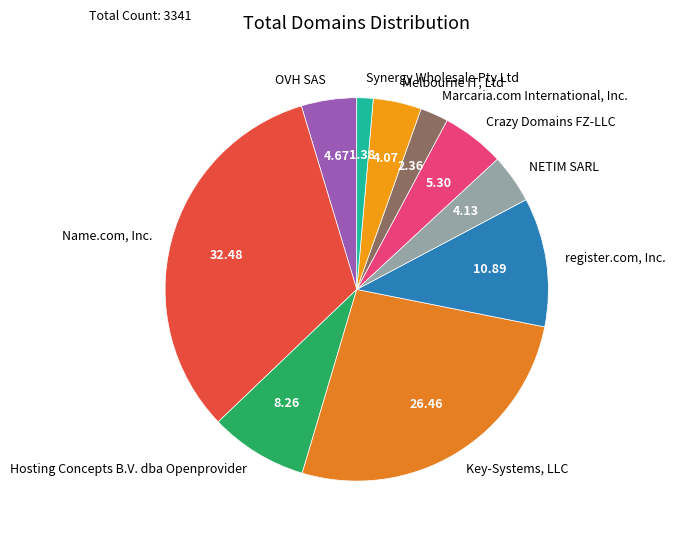

Combined, do register.com, Inc. and NETIM SARL account for over 50%?

No